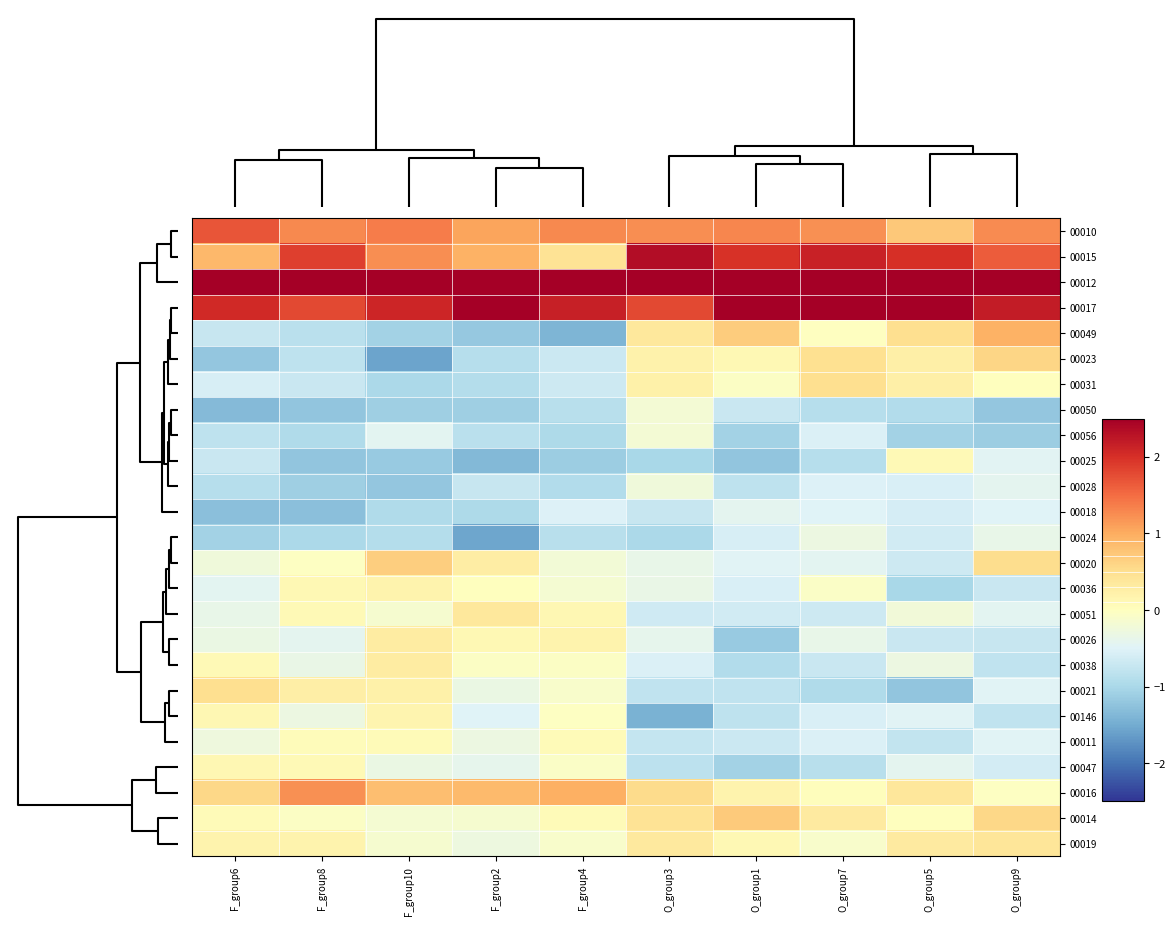

Reading left to right, transcribe all the data shown in this chart.

00010: F_group6=1.7	F_group8=1.3	F_group10=1.4	F_group2=1.1	F_group4=1.3	O_group3=1.2	O_group1=1.3	O_group7=1.2	O_group5=0.7	O_group9=1.3
00015: F_group6=0.9	F_group8=1.9	F_group10=1.2	F_group2=1.0	F_group4=0.4	O_group3=2.4	O_group1=2.0	O_group7=2.1	O_group5=2.0	O_group9=1.6
00012: F_group6=2.9	F_group8=3.5	F_group10=2.7	F_group2=3.2	F_group4=3.0	O_group3=2.7	O_group1=3.1	O_group7=2.7	O_group5=2.8	O_group9=3.3
00017: F_group6=2.1	F_group8=1.8	F_group10=2.1	F_group2=2.6	F_group4=2.1	O_group3=1.8	O_group1=2.5	O_group7=2.6	O_group5=2.6	O_group9=2.2
00049: F_group6=-0.7	F_group8=-0.8	F_group10=-1.1	F_group2=-1.2	F_group4=-1.4	O_group3=0.4	O_group1=0.7	O_group7=-0.0	O_group5=0.5	O_group9=0.9
00023: F_group6=-1.2	F_group8=-0.8	F_group10=-1.6	F_group2=-0.9	F_group4=-0.7	O_group3=0.2	O_group1=0.1	O_group7=0.5	O_group5=0.2	O_group9=0.6
00031: F_group6=-0.6	F_group8=-0.7	F_group10=-1.0	F_group2=-0.9	F_group4=-0.7	O_group3=0.2	O_group1=-0.1	O_group7=0.5	O_group5=0.2	O_group9=0.0
00050: F_group6=-1.3	F_group8=-1.2	F_group10=-1.1	F_group2=-1.1	F_group4=-0.9	O_group3=-0.2	O_group1=-0.7	O_group7=-0.9	O_group5=-0.9	O_group9=-1.2
00056: F_group6=-0.8	F_group8=-0.9	F_group10=-0.4	F_group2=-0.9	F_group4=-1.0	O_group3=-0.2	O_group1=-1.1	O_group7=-0.5	O_group5=-1.1	O_group9=-1.1
00025: F_group6=-0.7	F_group8=-1.2	F_group10=-1.2	F_group2=-1.4	F_group4=-1.1	O_group3=-1.0	O_group1=-1.2	O_group7=-0.9	O_group5=0.1	O_group9=-0.5
00028: F_group6=-0.9	F_group8=-1.1	F_group10=-1.2	F_group2=-0.7	F_group4=-0.9	O_group3=-0.2	O_group1=-0.8	O_group7=-0.5	O_group5=-0.6	O_group9=-0.4
00018: F_group6=-1.3	F_group8=-1.3	F_group10=-0.9	F_group2=-1.0	F_group4=-0.5	O_group3=-0.7	O_group1=-0.4	O_group7=-0.5	O_group5=-0.6	O_group9=-0.5
00024: F_group6=-1.1	F_group8=-1.0	F_group10=-0.9	F_group2=-1.5	F_group4=-0.9	O_group3=-1.0	O_group1=-0.6	O_group7=-0.3	O_group5=-0.6	O_group9=-0.4
00020: F_group6=-0.2	F_group8=-0.0	F_group10=0.7	F_group2=0.3	F_group4=-0.2	O_group3=-0.4	O_group1=-0.5	O_group7=-0.4	O_group5=-0.7	O_group9=0.5
00036: F_group6=-0.4	F_group8=0.1	F_group10=0.2	F_group2=0.0	F_group4=-0.2	O_group3=-0.3	O_group1=-0.6	O_group7=-0.1	O_group5=-1.0	O_group9=-0.7
00051: F_group6=-0.4	F_group8=0.1	F_group10=-0.2	F_group2=0.4	F_group4=0.1	O_group3=-0.7	O_group1=-0.6	O_group7=-0.7	O_group5=-0.2	O_group9=-0.4
00026: F_group6=-0.3	F_group8=-0.4	F_group10=0.3	F_group2=0.1	F_group4=0.2	O_group3=-0.4	O_group1=-1.2	O_group7=-0.4	O_group5=-0.7	O_group9=-0.7
00038: F_group6=0.1	F_group8=-0.3	F_group10=0.3	F_group2=-0.1	F_group4=-0.1	O_group3=-0.5	O_group1=-0.9	O_group7=-0.7	O_group5=-0.3	O_group9=-0.8
00021: F_group6=0.5	F_group8=0.3	F_group10=0.2	F_group2=-0.3	F_group4=-0.1	O_group3=-0.8	O_group1=-0.8	O_group7=-0.9	O_group5=-1.2	O_group9=-0.5
00146: F_group6=0.1	F_group8=-0.3	F_group10=0.2	F_group2=-0.5	F_group4=-0.0	O_group3=-1.4	O_group1=-0.8	O_group7=-0.6	O_group5=-0.5	O_group9=-0.8
00011: F_group6=-0.3	F_group8=0.0	F_group10=0.1	F_group2=-0.3	F_group4=0.1	O_group3=-0.8	O_group1=-0.7	O_group7=-0.5	O_group5=-0.8	O_group9=-0.5
00047: F_group6=0.1	F_group8=0.1	F_group10=-0.3	F_group2=-0.4	F_group4=-0.1	O_group3=-0.8	O_group1=-1.1	O_group7=-0.9	O_group5=-0.4	O_group9=-0.6
00016: F_group6=0.6	F_group8=1.2	F_group10=0.8	F_group2=0.9	F_group4=1.0	O_group3=0.5	O_group1=0.2	O_group7=0.0	O_group5=0.4	O_group9=-0.0
00014: F_group6=0.1	F_group8=-0.0	F_group10=-0.2	F_group2=-0.1	F_group4=0.1	O_group3=0.4	O_group1=0.7	O_group7=0.3	O_group5=0.0	O_group9=0.6
00019: F_group6=0.2	F_group8=0.2	F_group10=-0.2	F_group2=-0.3	F_group4=-0.1	O_group3=0.4	O_group1=0.1	O_group7=-0.1	O_group5=0.3	O_group9=0.4